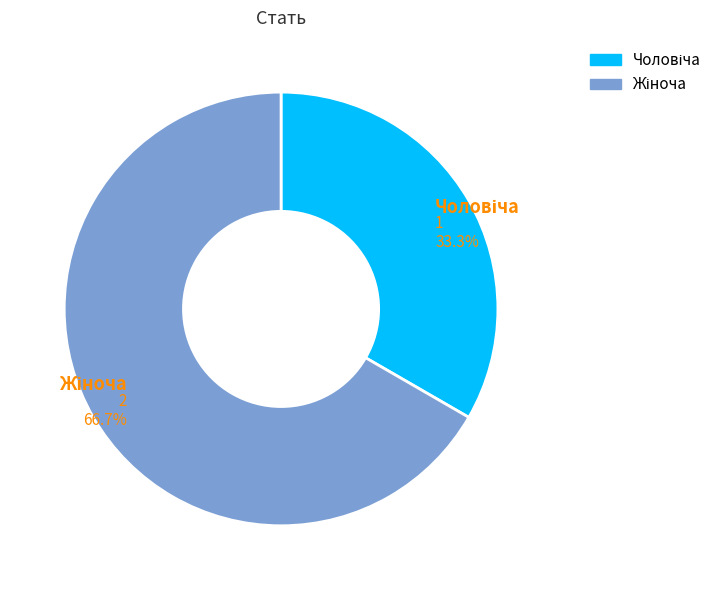

Is there a majority slice in this chart?

Yes